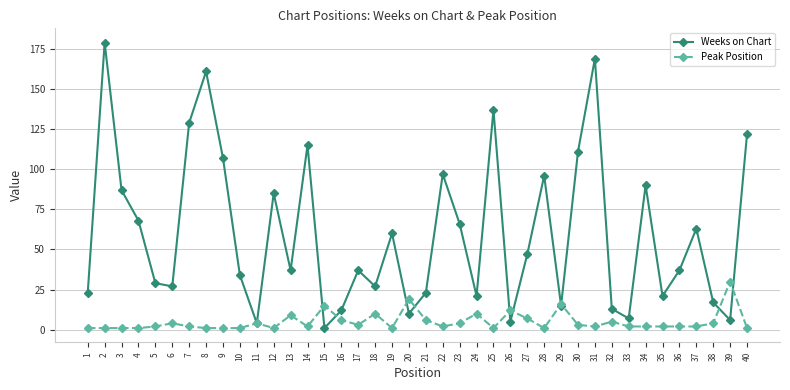

The value of Peak Position at 30 is 3. True or false?

True